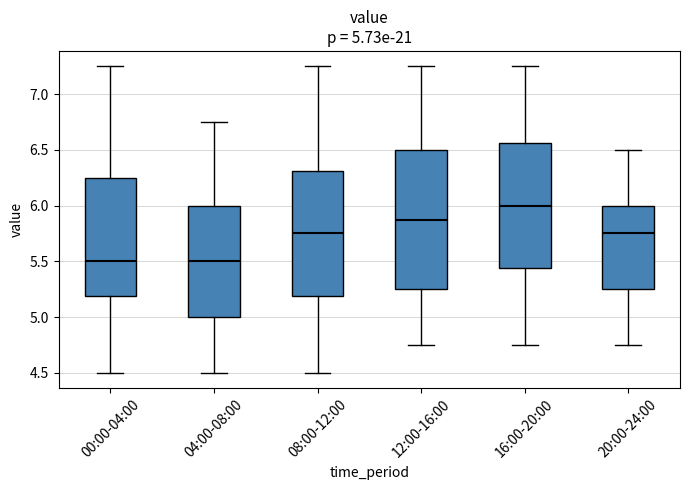

Which box is the tallest, from its lower edge to its upper edge?

12:00-16:00